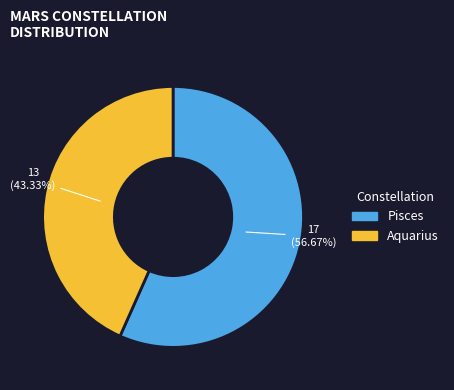

What is the ratio of the value at Pisces to the value at Aquarius?

1.3